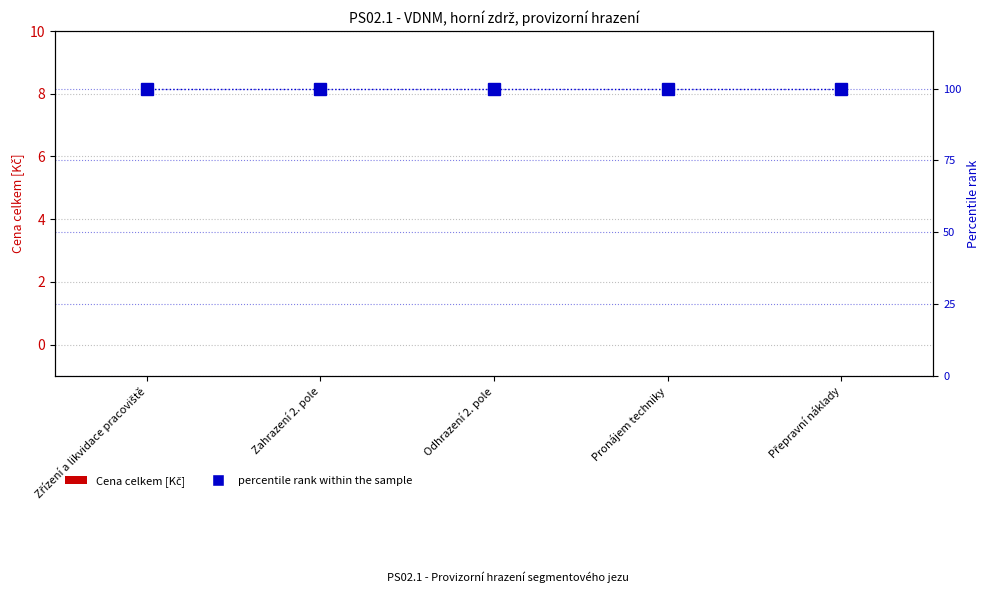

At which label is Cena celkem [Kč] closest to 0?

Zřízení a likvidace pracoviště